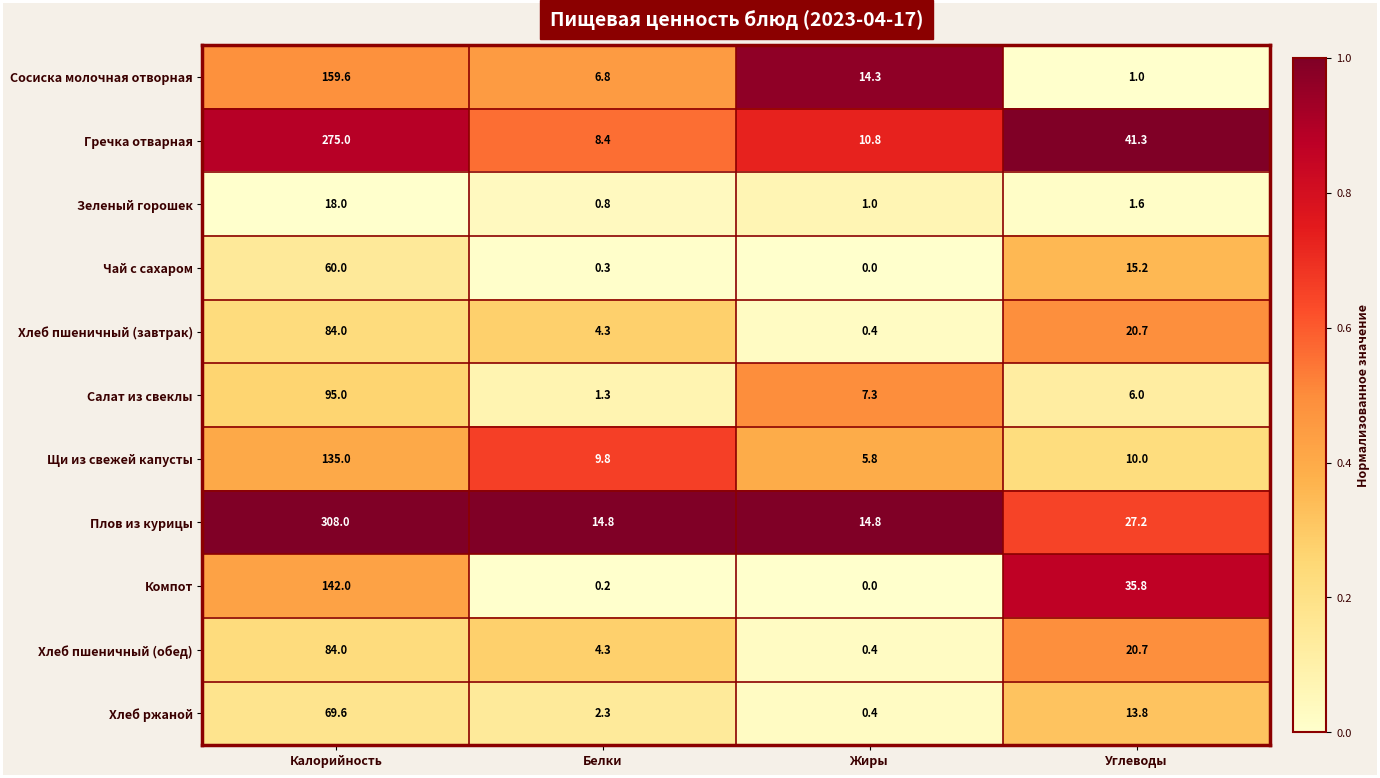

What is the difference between the highest and lowest values at Калорийность?

290.0